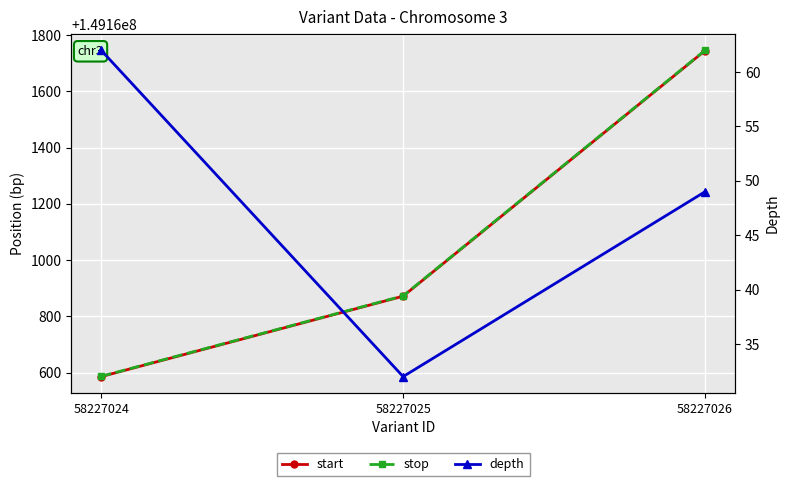

What is the difference between the stop values at 58227025 and 58227026?

873